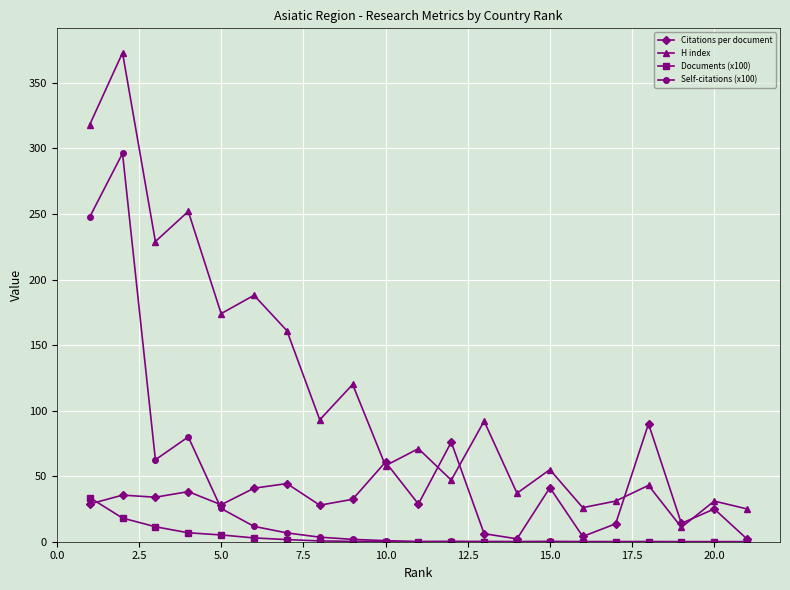

Which series has the widest spread of values?

H index